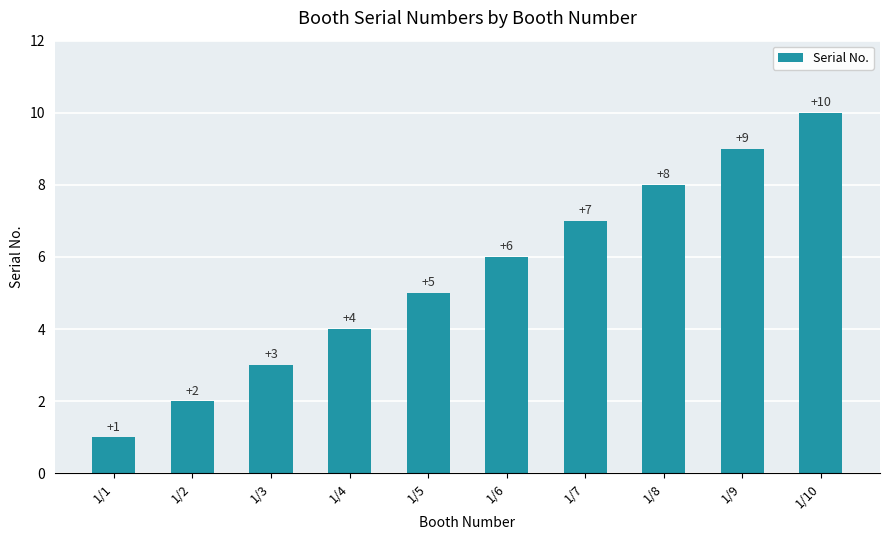

Count the values in the range 3 to 8.

6